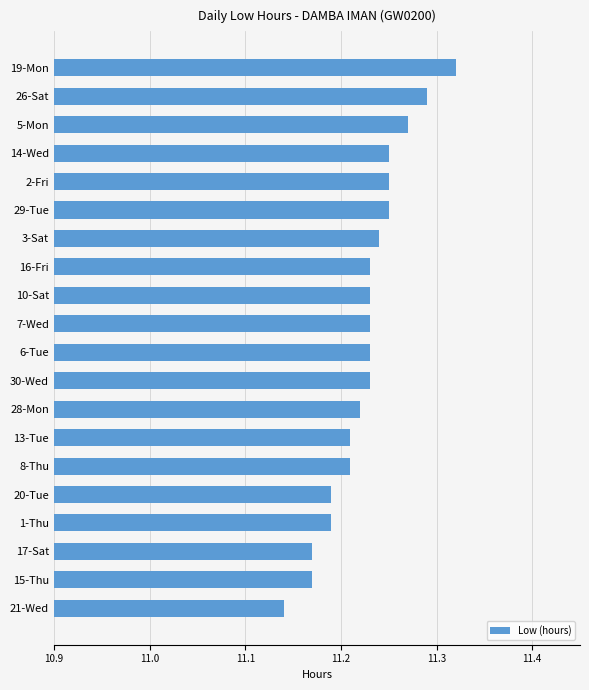

Where is the data nearest to the value 11?

21-Wed